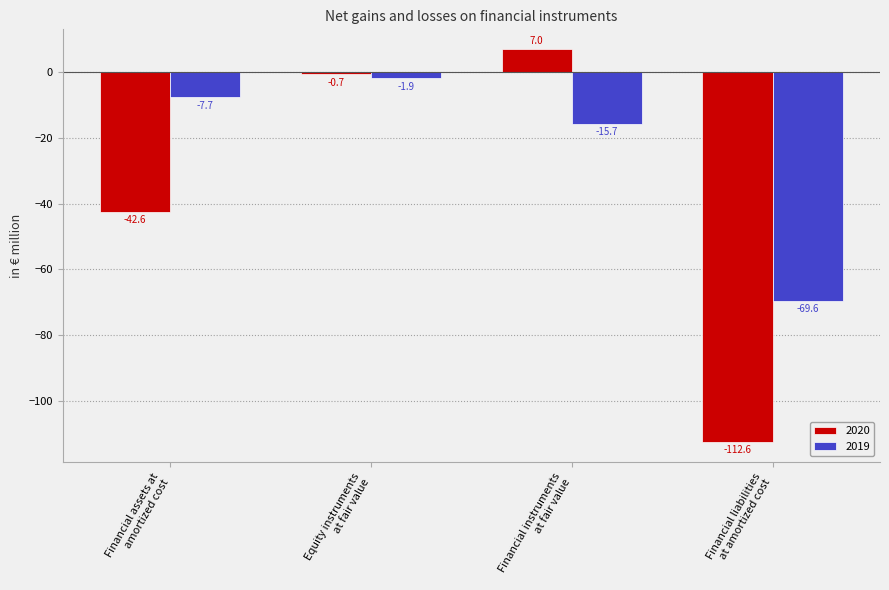

Where does the 2020 series first go above 0?

Financial instruments
at fair value